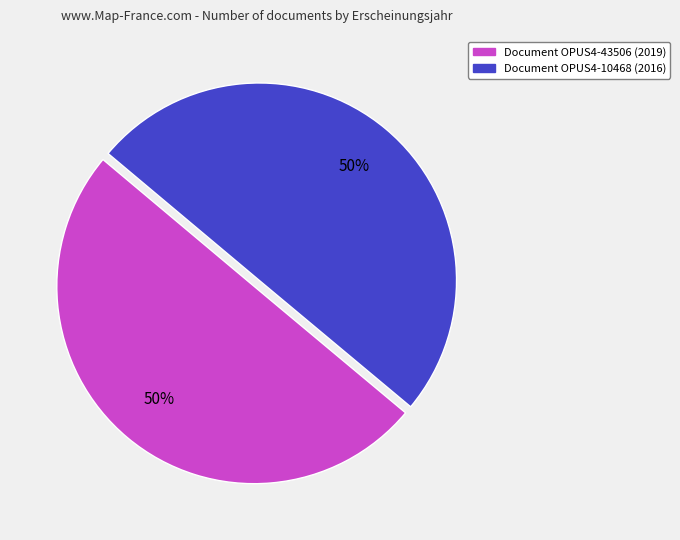

How many segments does this pie chart have?

2